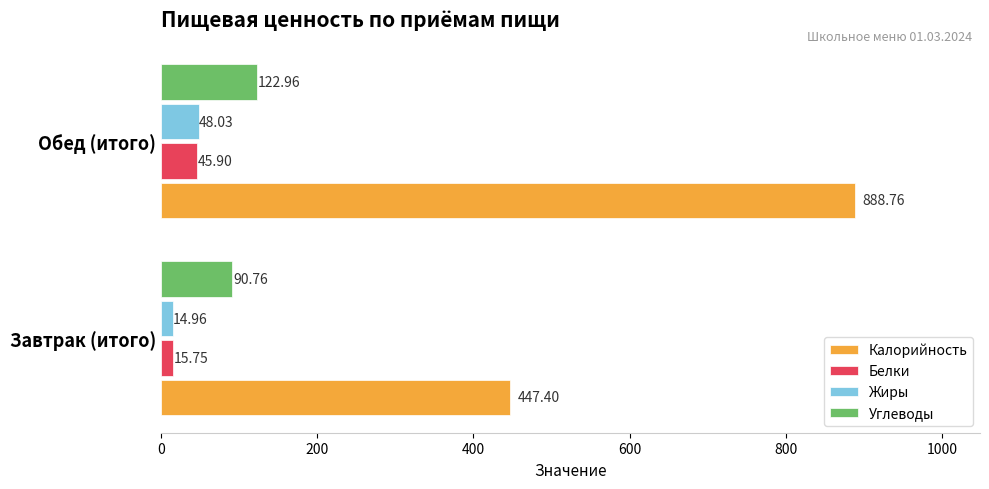

What is the spread (max minus min) of values at Завтрак (итого)?

432.4